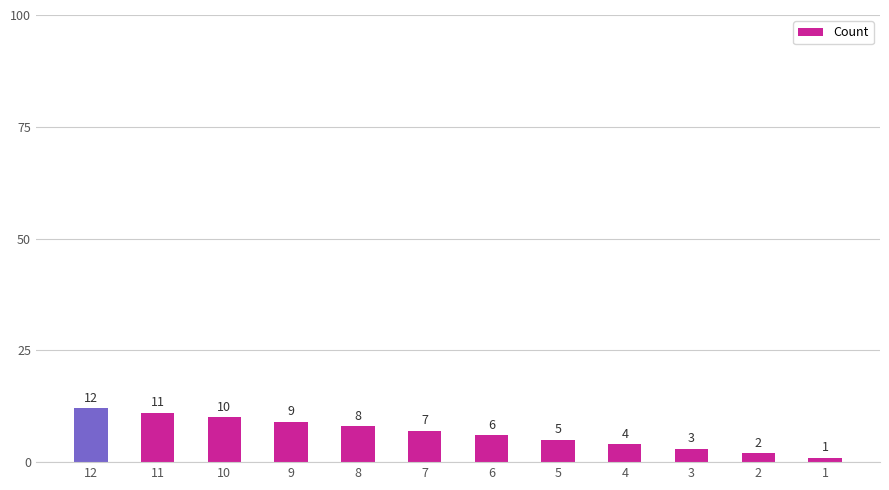

What is the approximate value at 12, to the nearest 5?

10